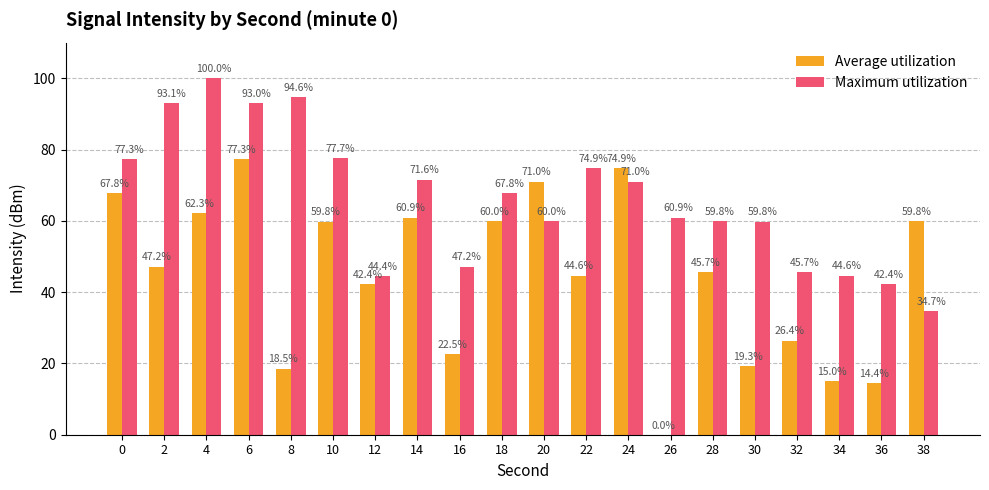

What is the spread (max minus min) of values at 12?

2.1